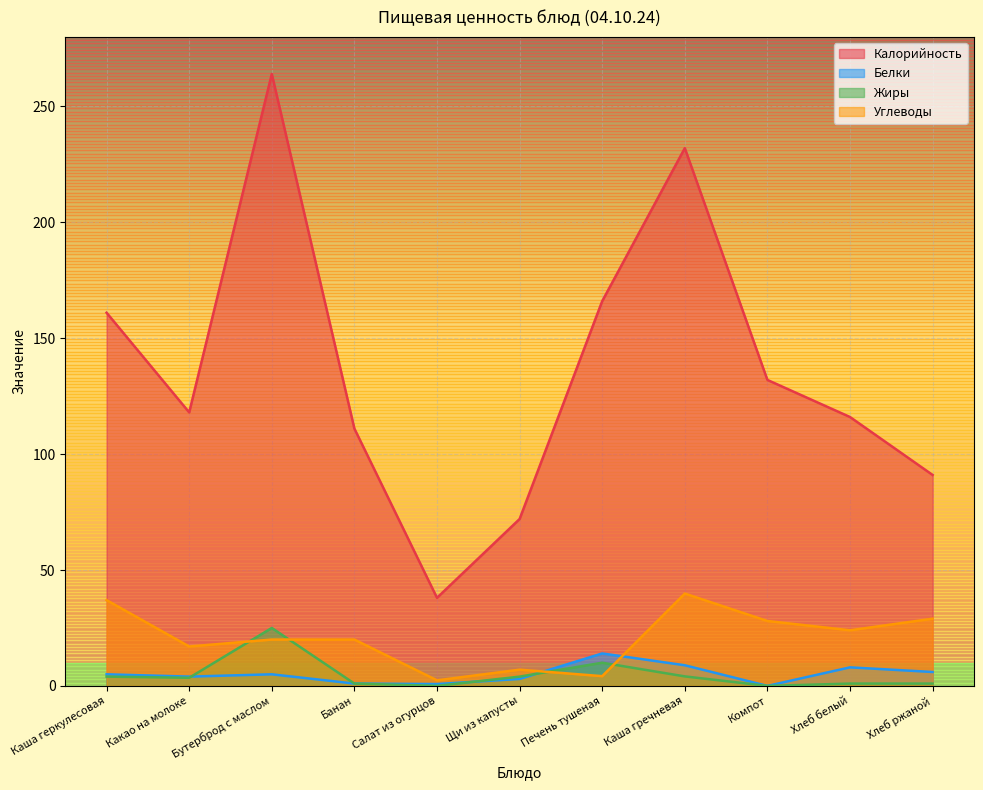

Read the Белки value at Банан.

1.0